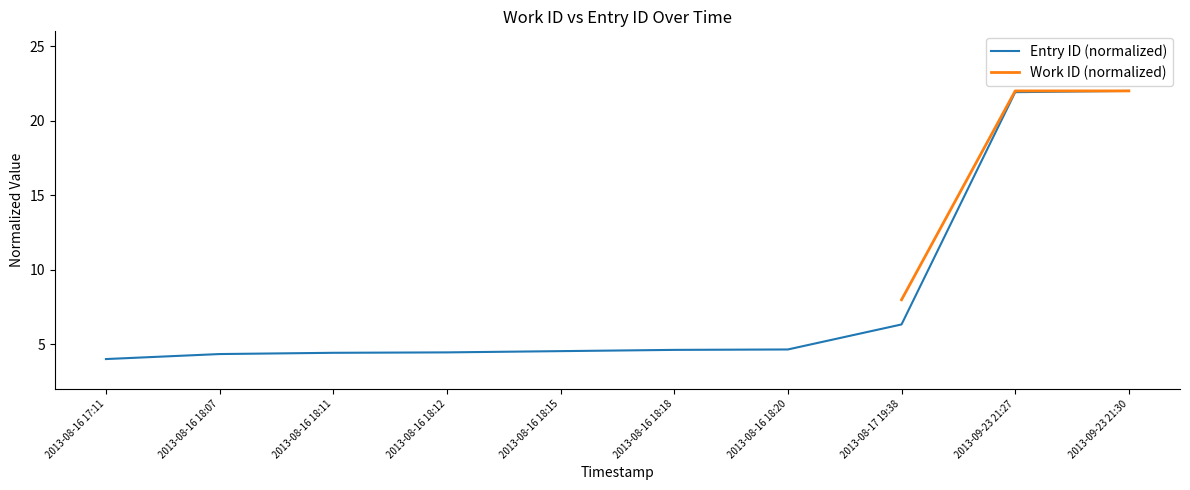

At which label is the value closest to 13?

2013-08-17 19:38